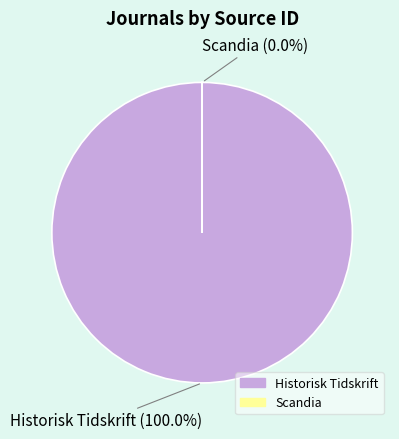

How much of the chart is everything except Scandia?

100.0%